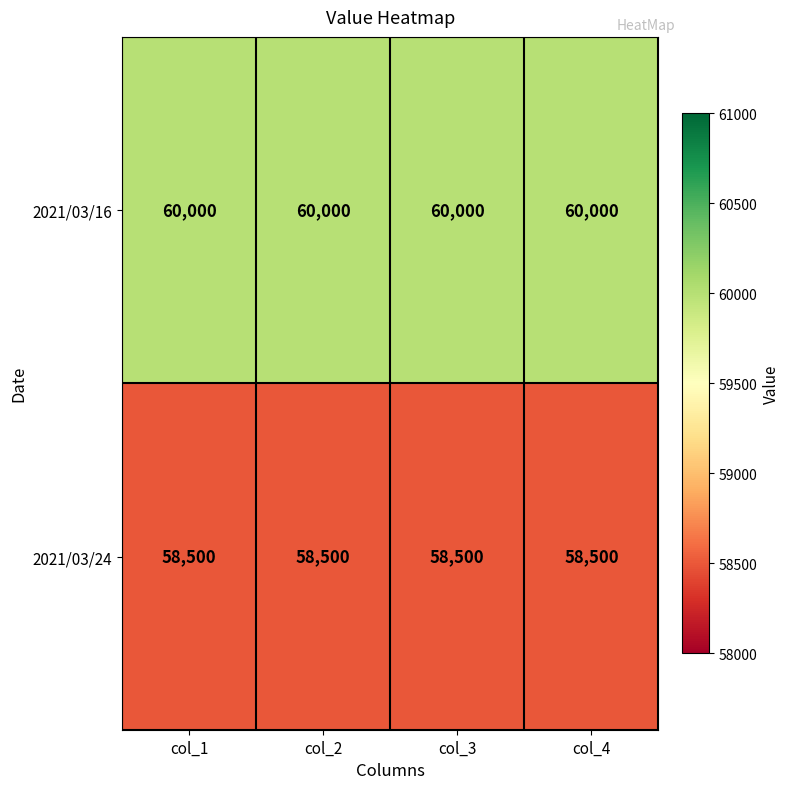

The value of 2021/03/24 at col_3 is 79852. True or false?

False